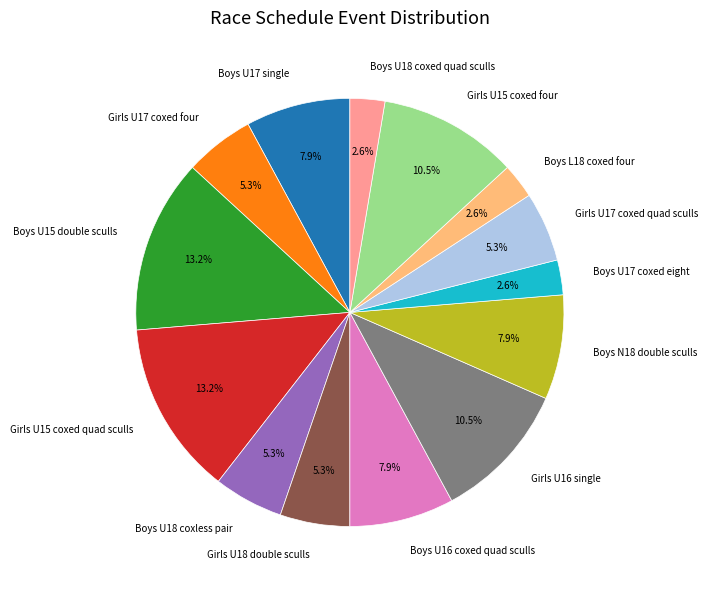

To the nearest percent, what is the average slice percentage?

7%